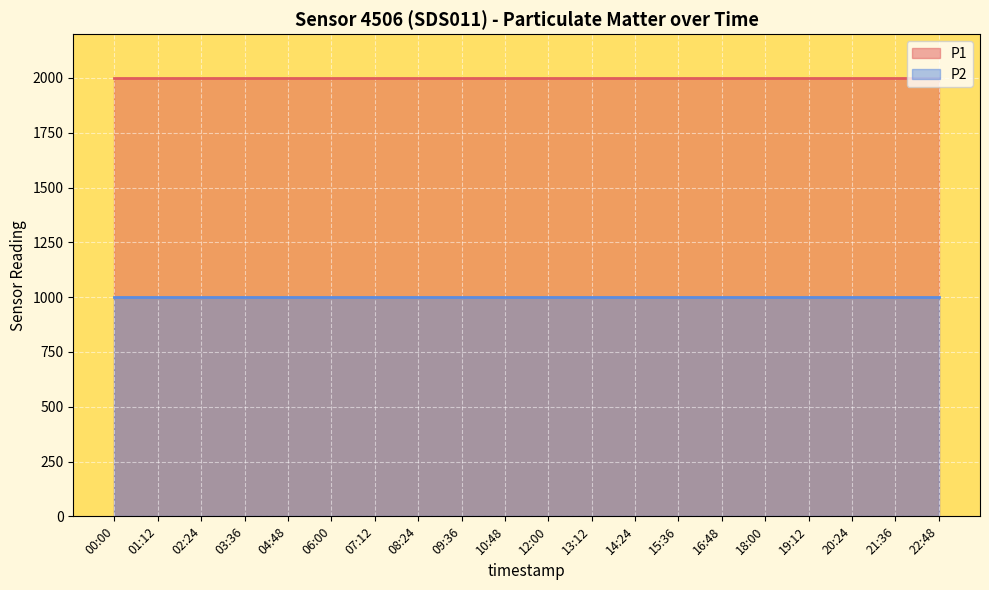

What is the average value of the P1 series?

1999.9